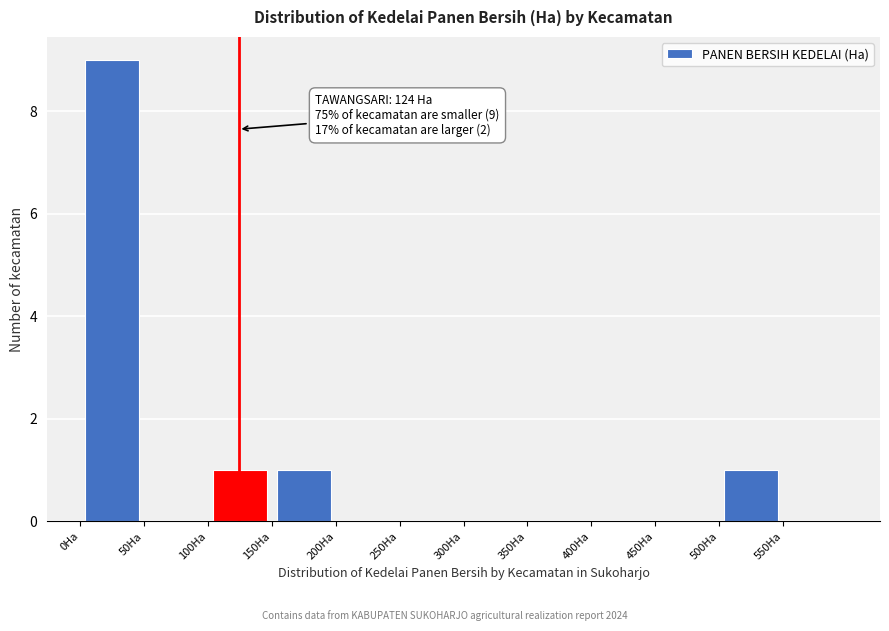

Over which range of the x-axis is the bar tallest?

0 to 50